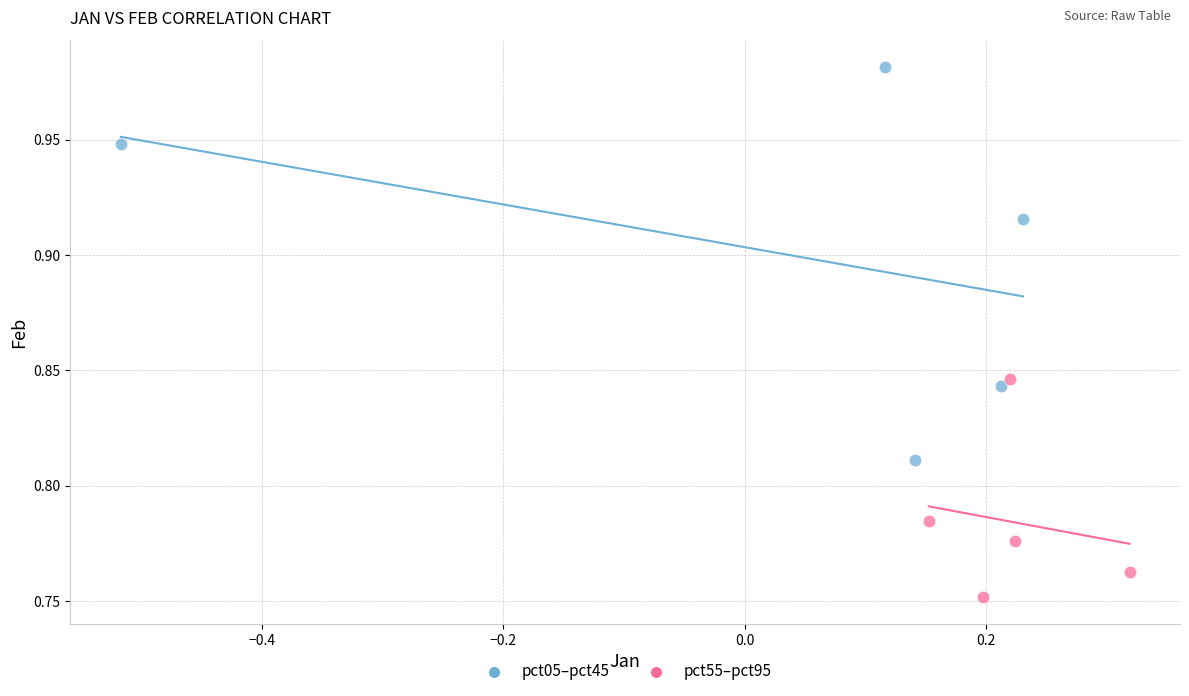

Which series reaches the maximum Y coordinate?

pct05–pct45